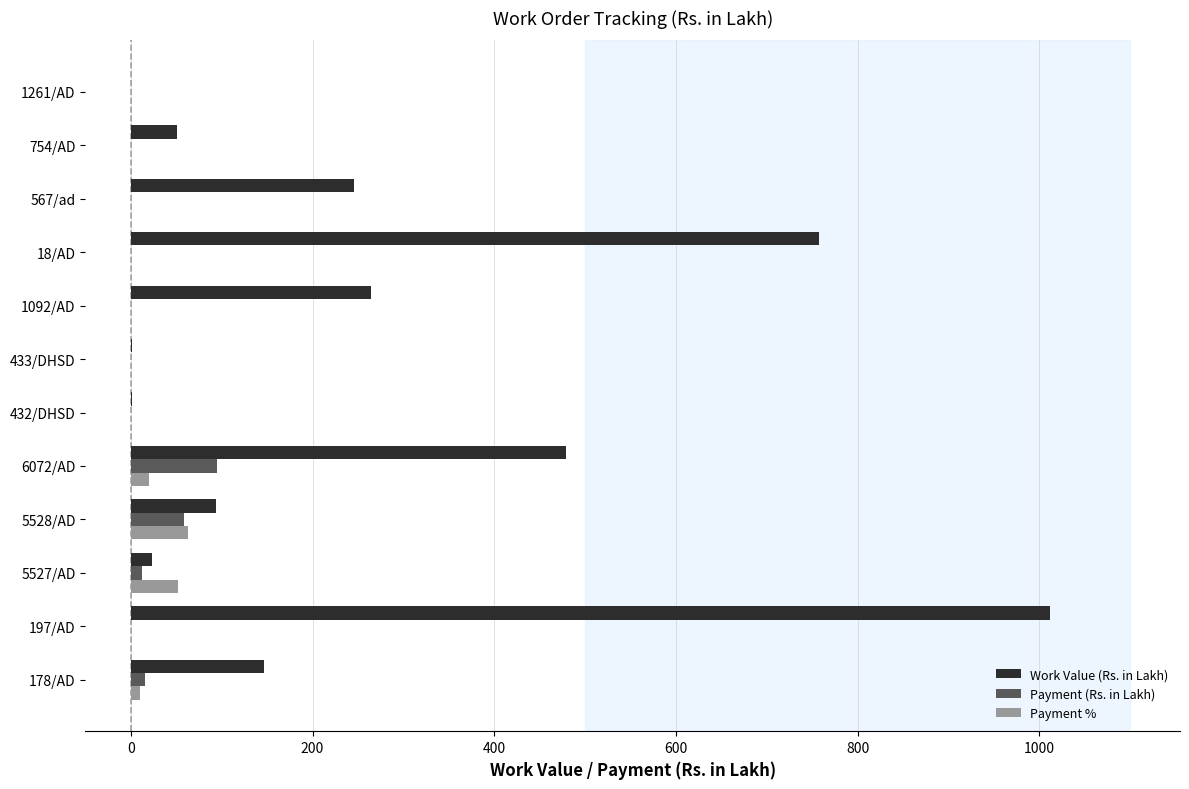

At which label does Payment % reach its peak?

5528/AD